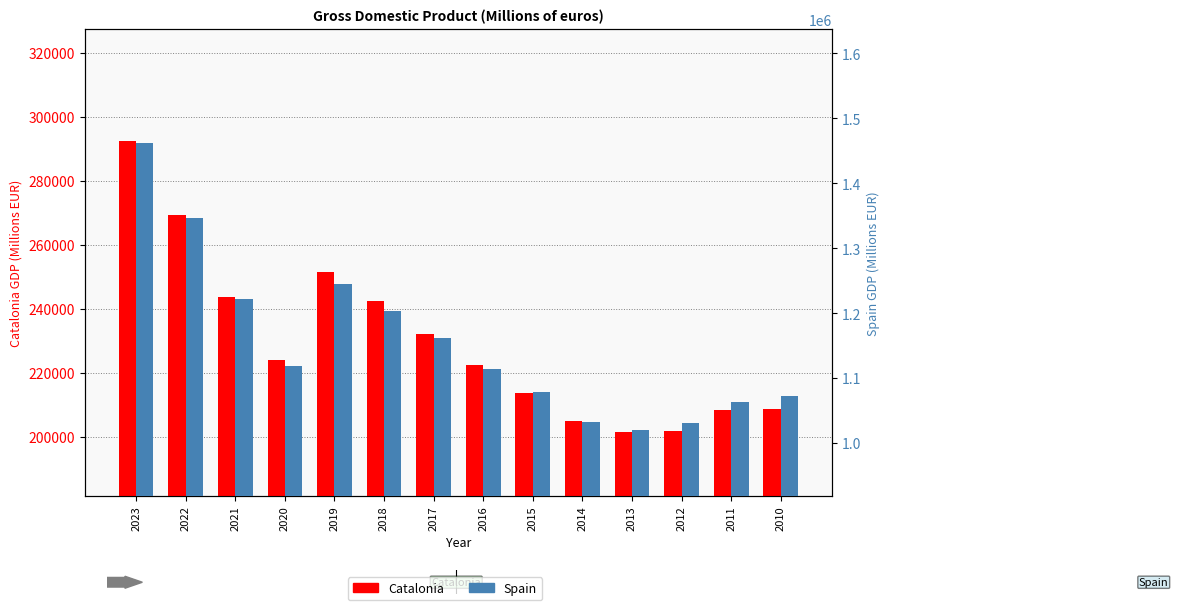

The value of Catalonia at 2018 is 416732. True or false?

False